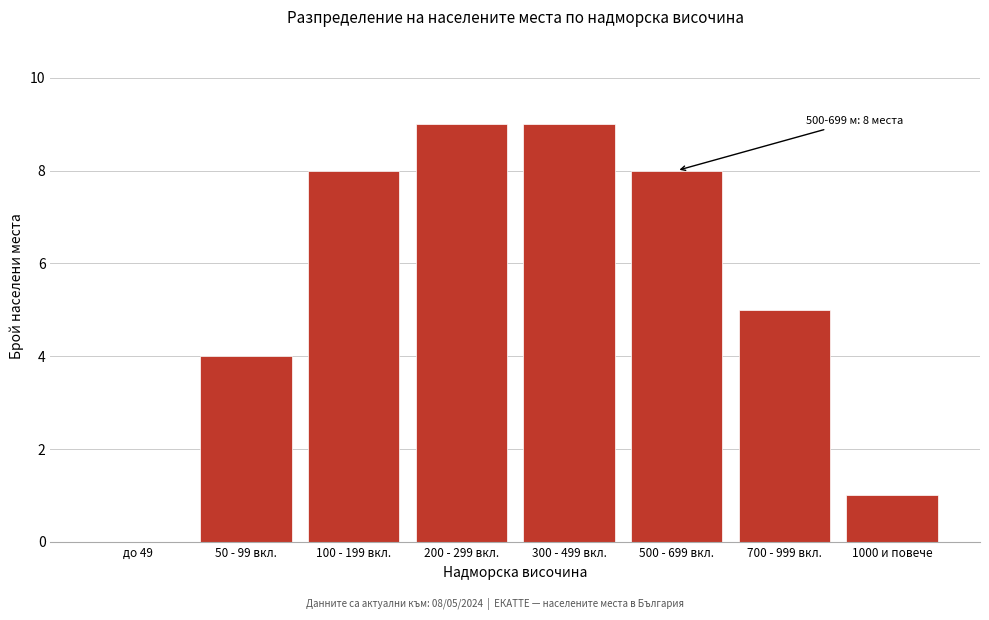

Reading left to right, transcribe all the data shown in this chart.

до 49=0	50 - 99 вкл.=4	100 - 199 вкл.=8	200 - 299 вкл.=9	300 - 499 вкл.=9	500 - 699 вкл.=8	700 - 999 вкл.=5	1000 и повече=1